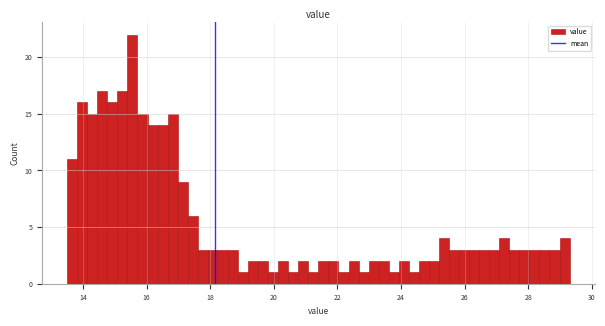

Read against the x-axis, roughly where is the centre of the tallest bar?

15.6